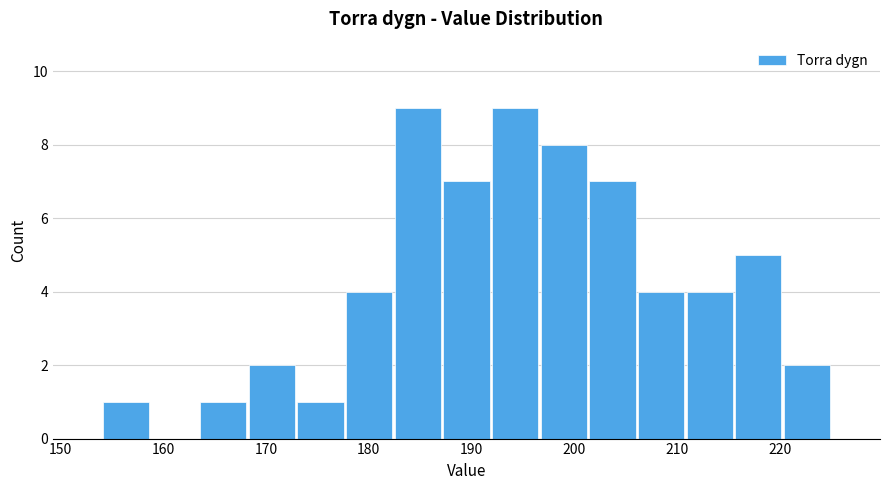

What is the height of the bar covering 173 to 178 on the x-axis? Neither the bar edges nor the heights are printed on the chart, so give them approximately, as read against the axes.

1